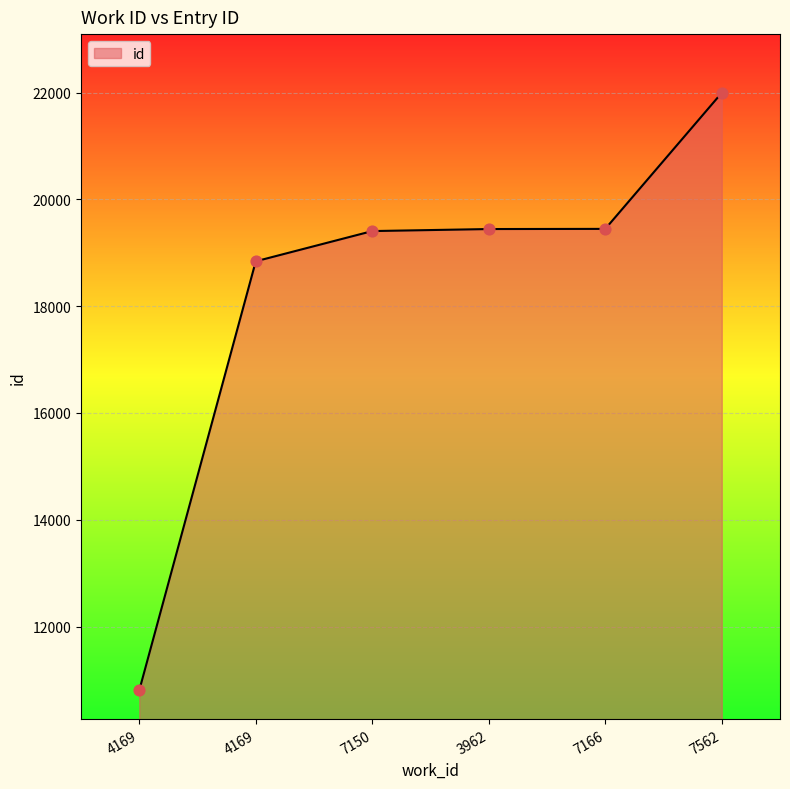

How many distinct data groups are displayed?

1